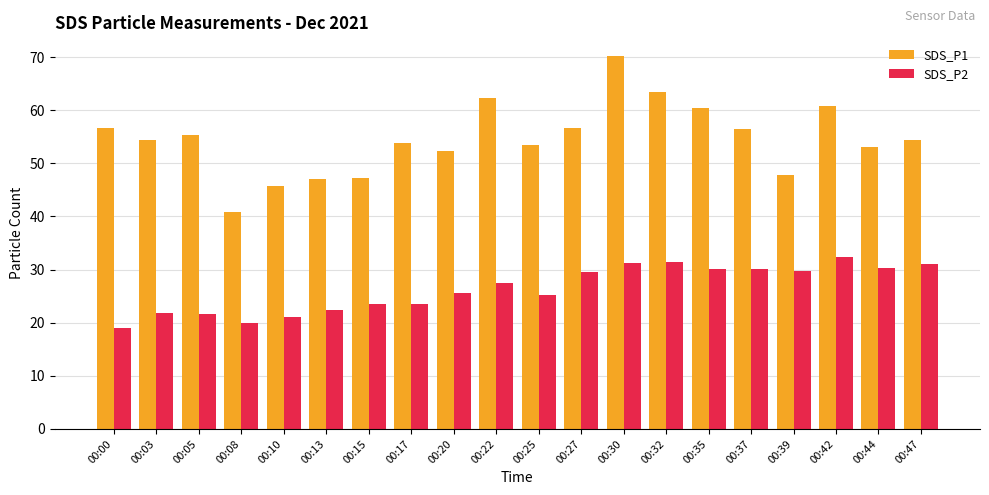

List the series in order of their overall mean, highest first.

SDS_P1, SDS_P2